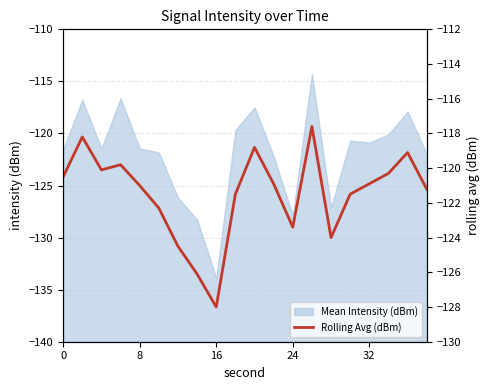

The Mean Intensity (dBm) series shows -82.4 at 16. True or false?

False